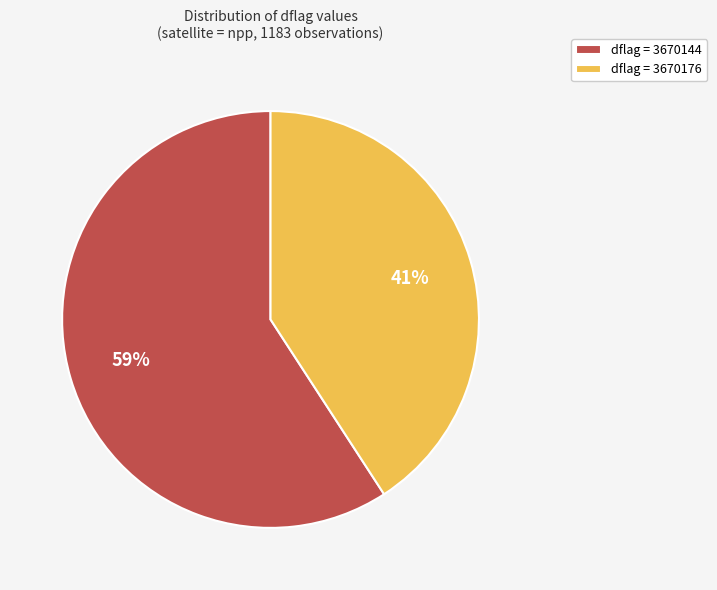

Combined, do dflag = 3670176 and dflag = 3670144 account for over 50%?

Yes